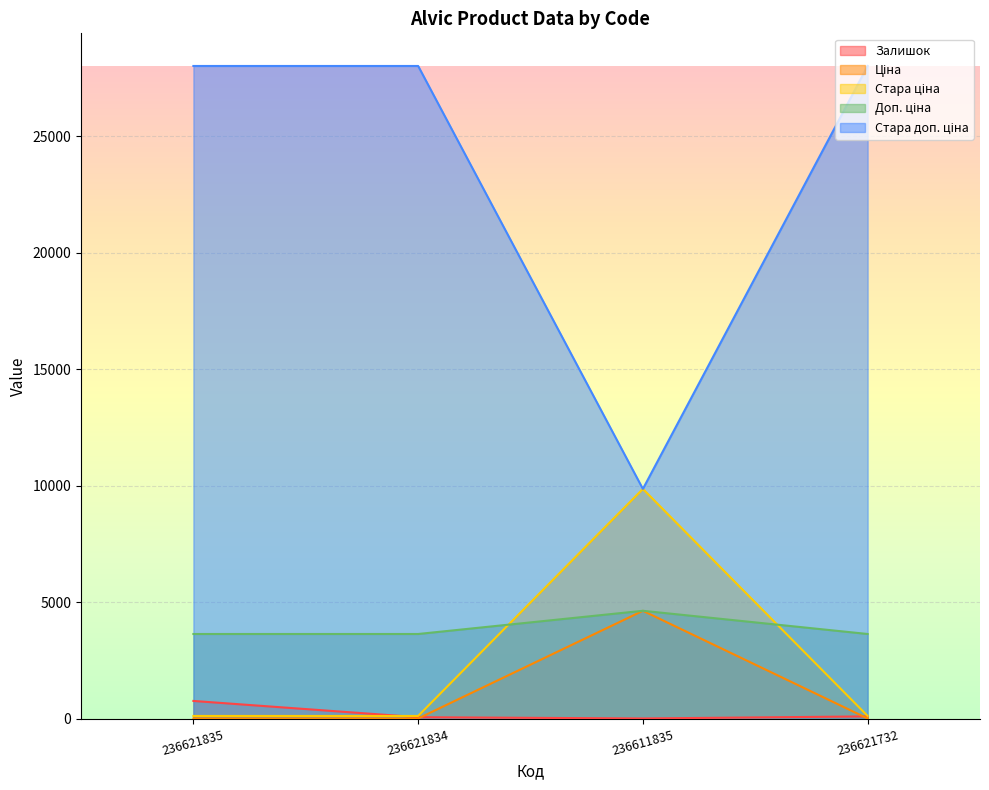

How many interior local peaks does the Стара ціна series have?

1